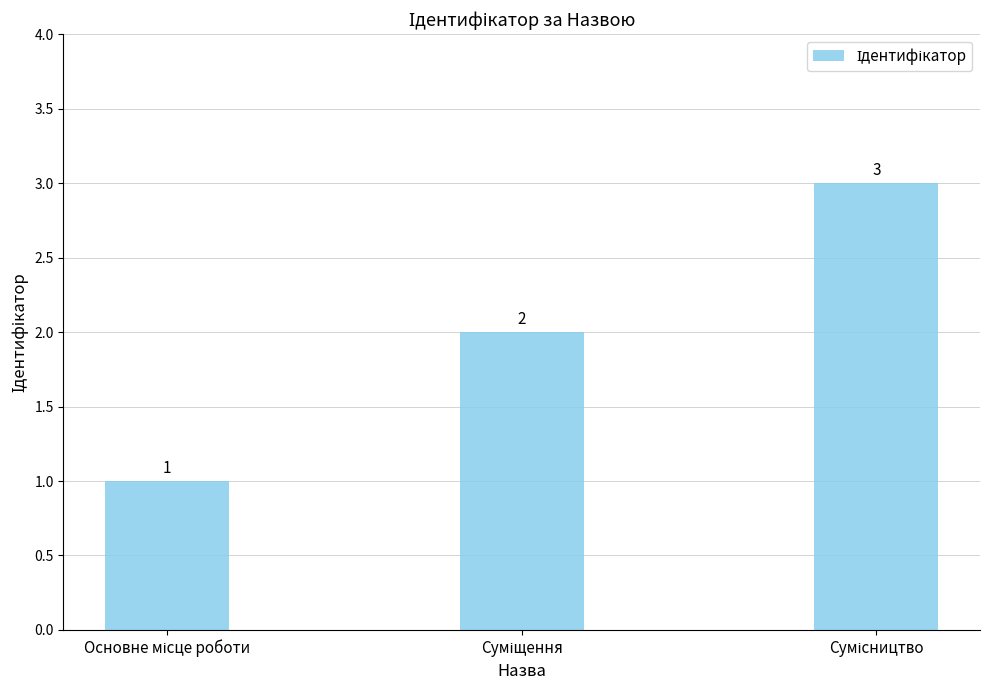

What is the value of the 1st bar from the left?

1